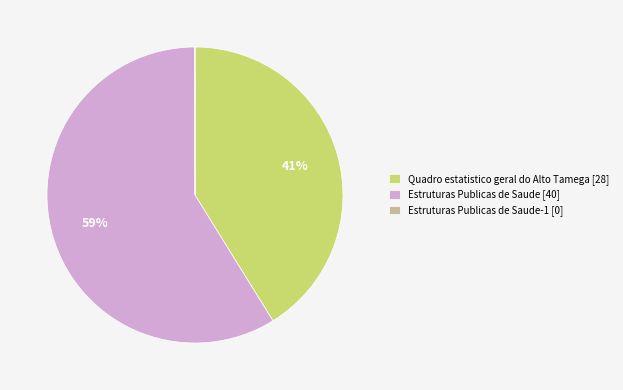

Is it true that Quadro estatistico geral do Alto Tamega [28] is 26% of the pie?

False